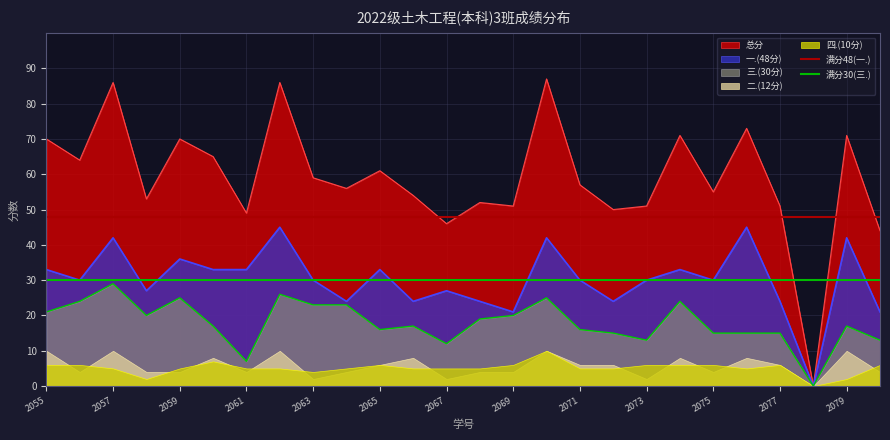

What is the maximum value for 一.(48分)?

45